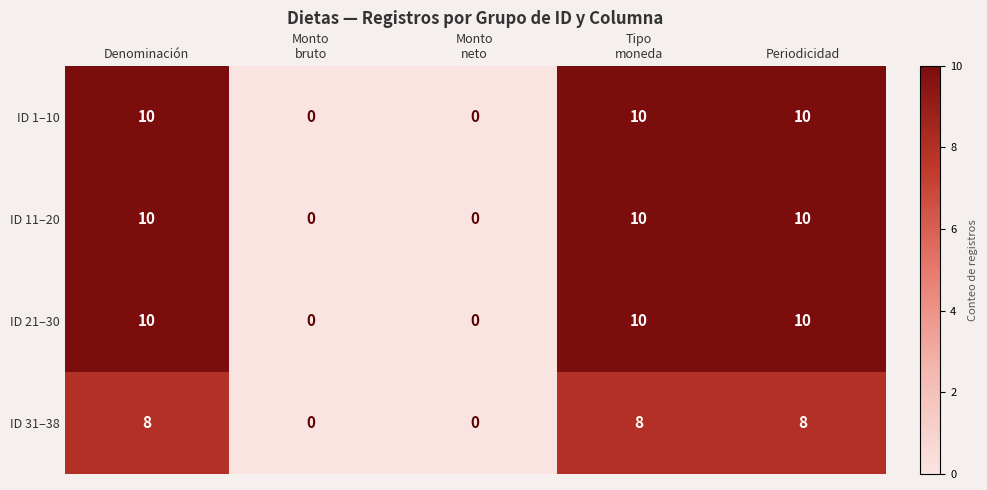

What is the difference between the maximum and minimum values in the ID 11–20 series?

10